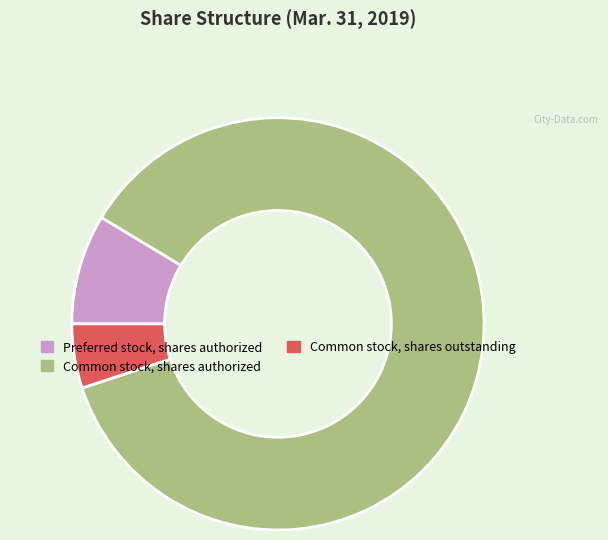

Which has a higher value, Common stock, shares authorized or Preferred stock, shares authorized?

Common stock, shares authorized